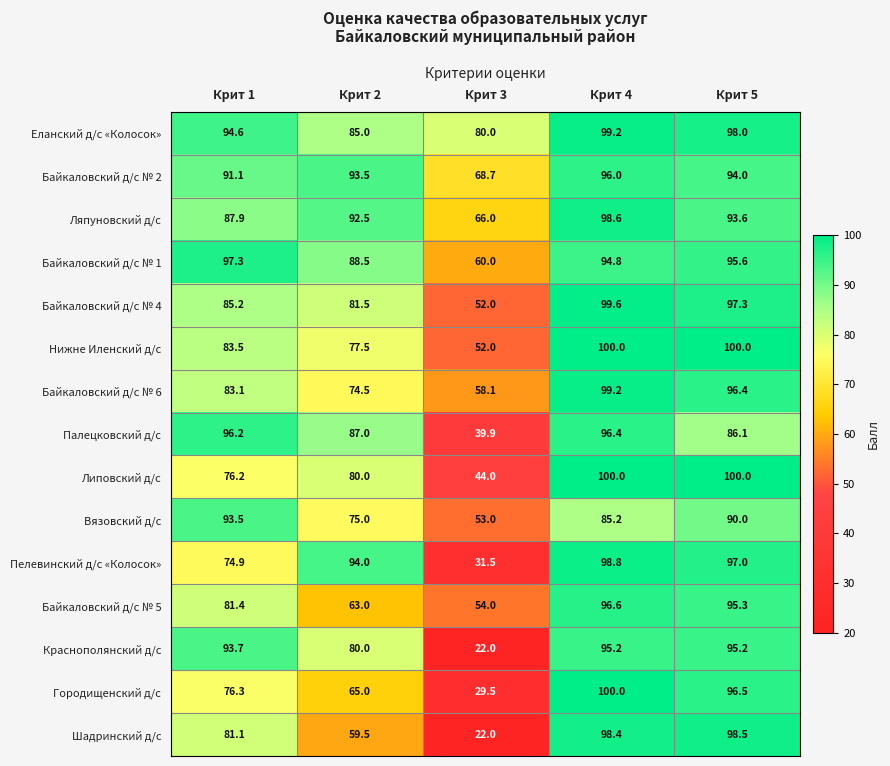

What is the spread (max minus min) of values at Крит 2?

34.5